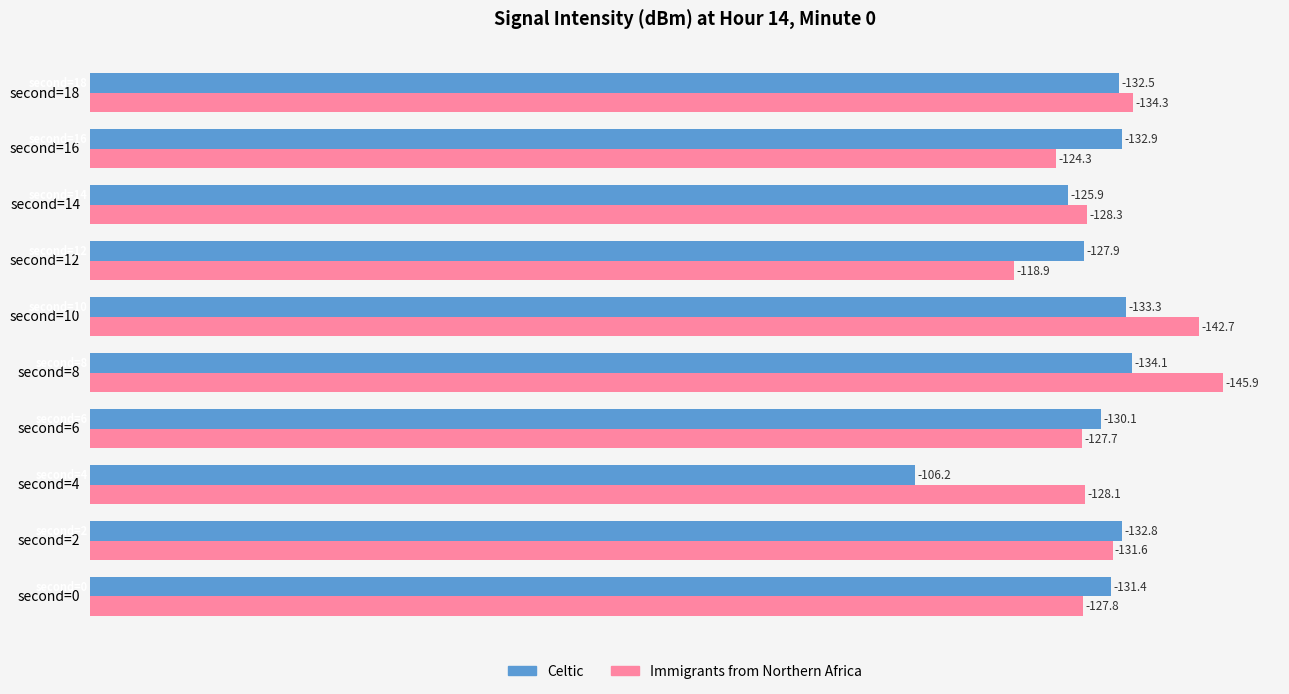

What is the difference between the maximum and minimum values in the Celtic series?

27.9